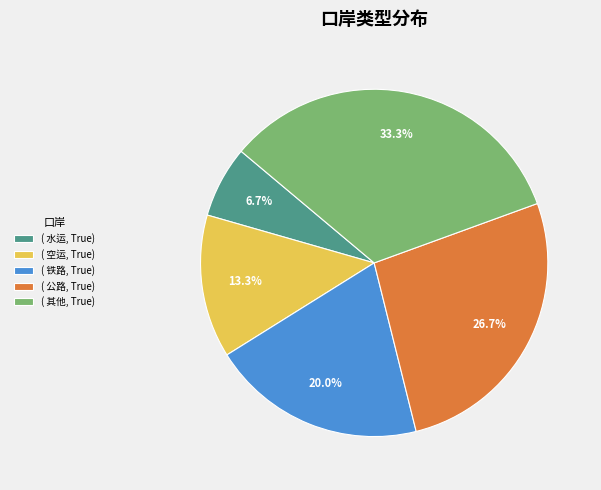

What portion of the pie excludes ( 铁路, True)?

80.0%